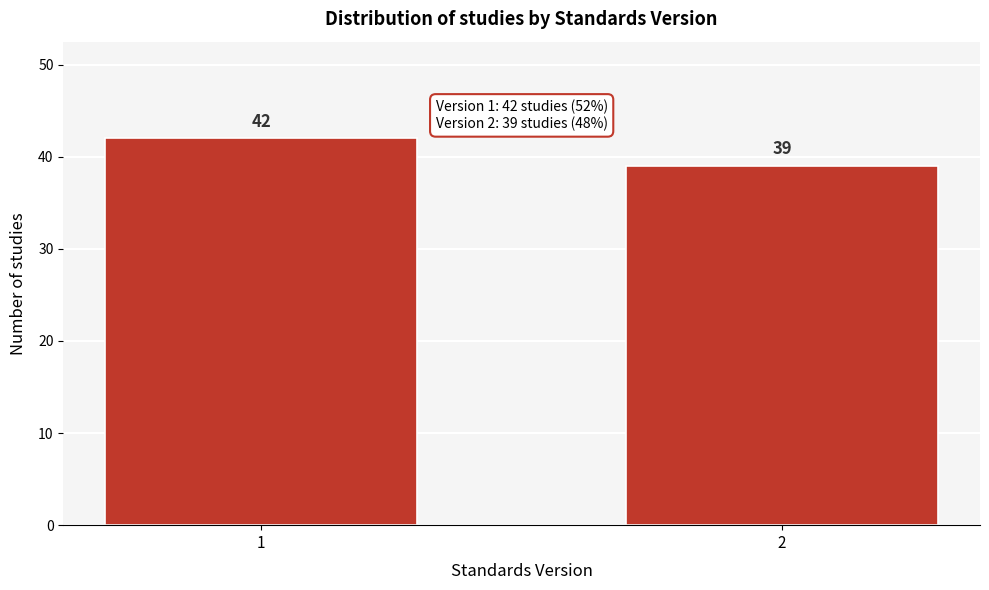

Reading right to left, what are all the values shown in this chart?

2=39	1=42